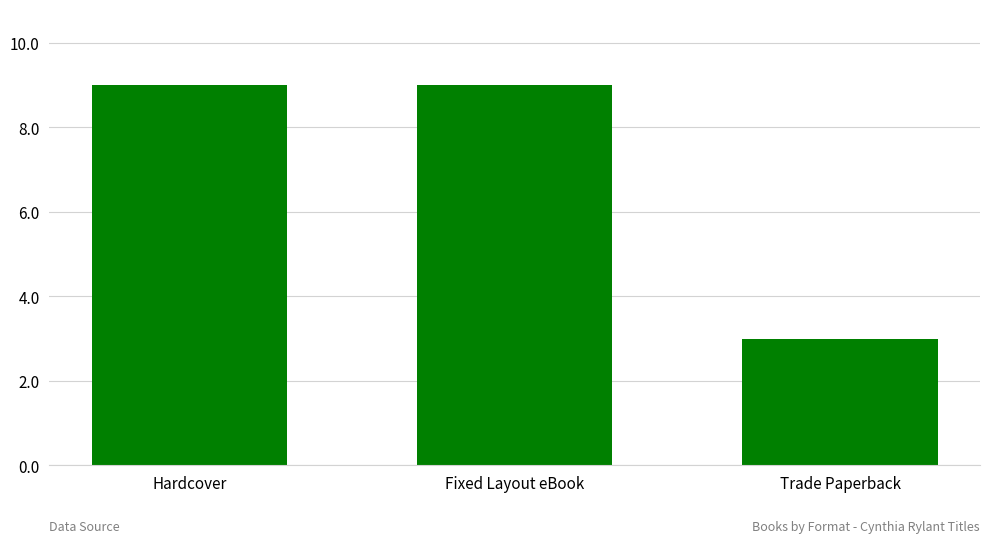

What is the smallest value displayed?

3